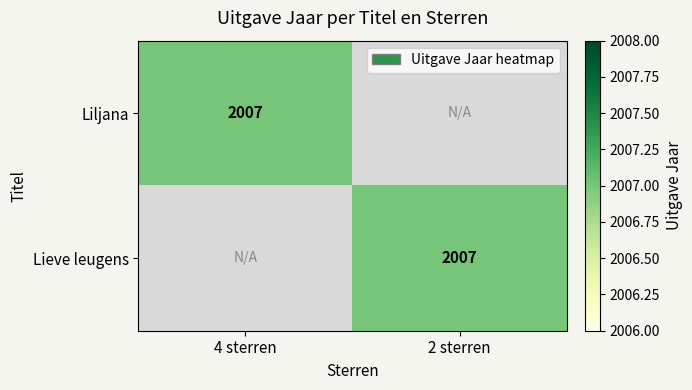

Which category has the highest value across all series?

4 sterren